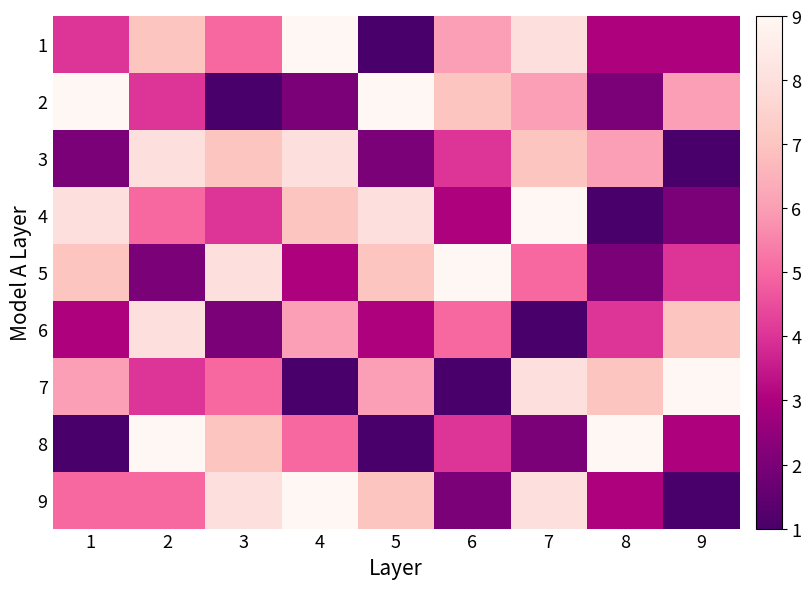

How many series are shown in this chart?

9